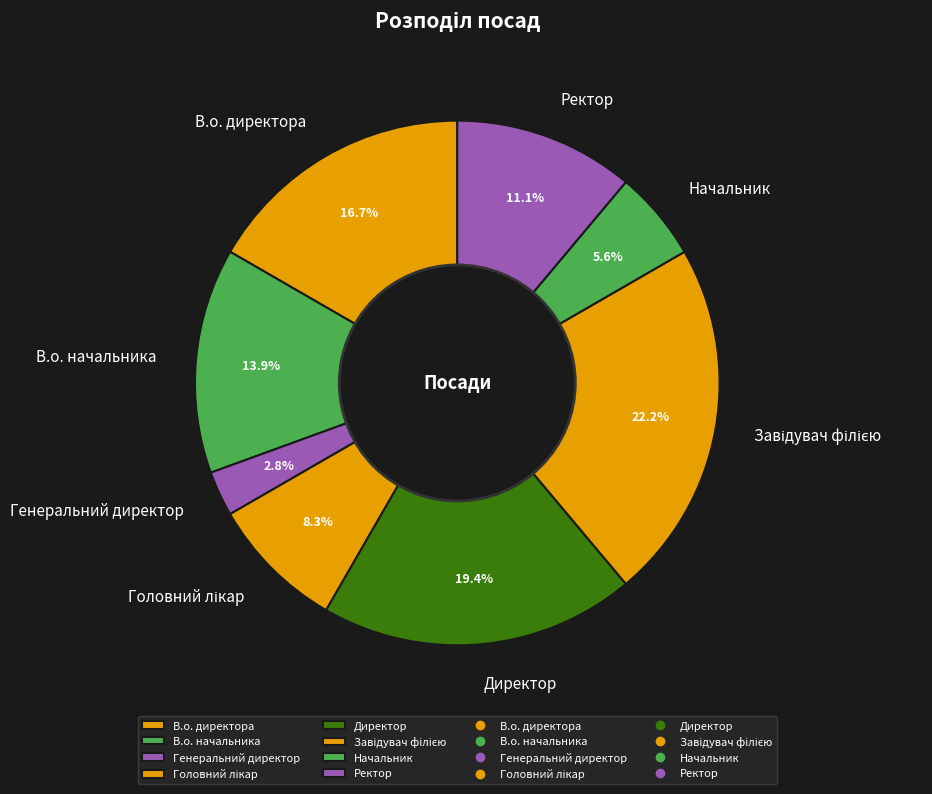

How much of the chart is everything except Начальник?

94.4%